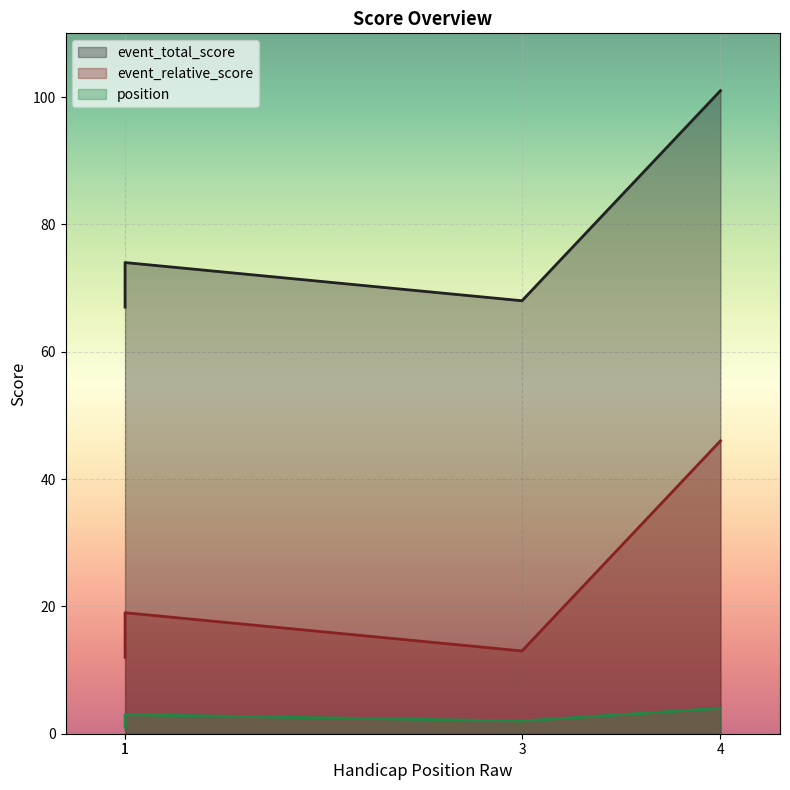

Count the position values in the range 2 to 4.

3